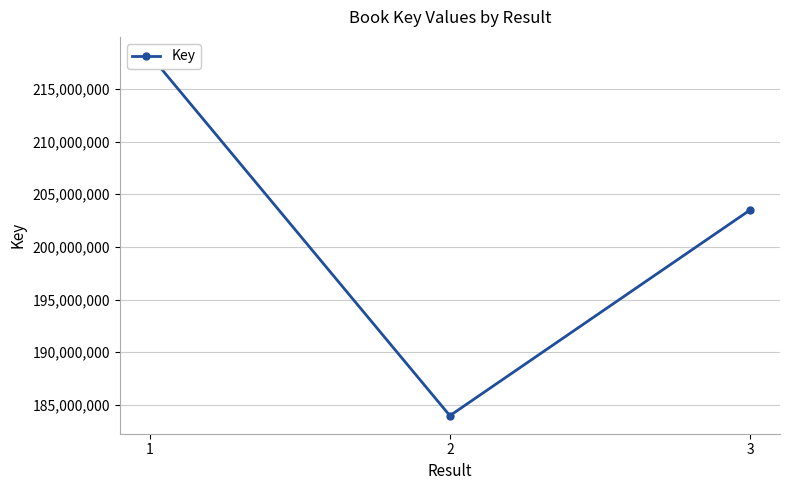

What is the sum of the values at 2 and 3?

387463299